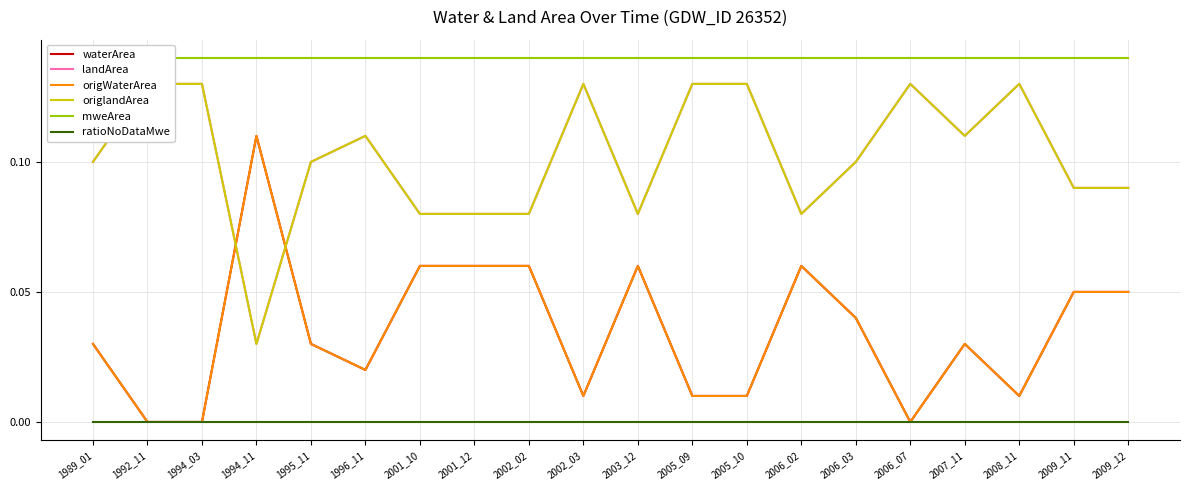

Between 2001_10 and 2005_10, which series saw the biggest shift?

landArea